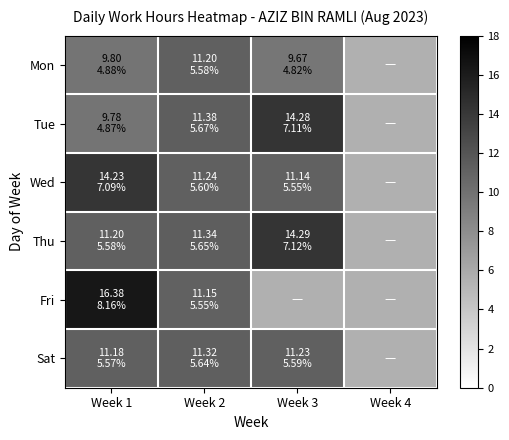

Is the value of Thu at Week 2 greater than the value of Tue at Week 3?

No